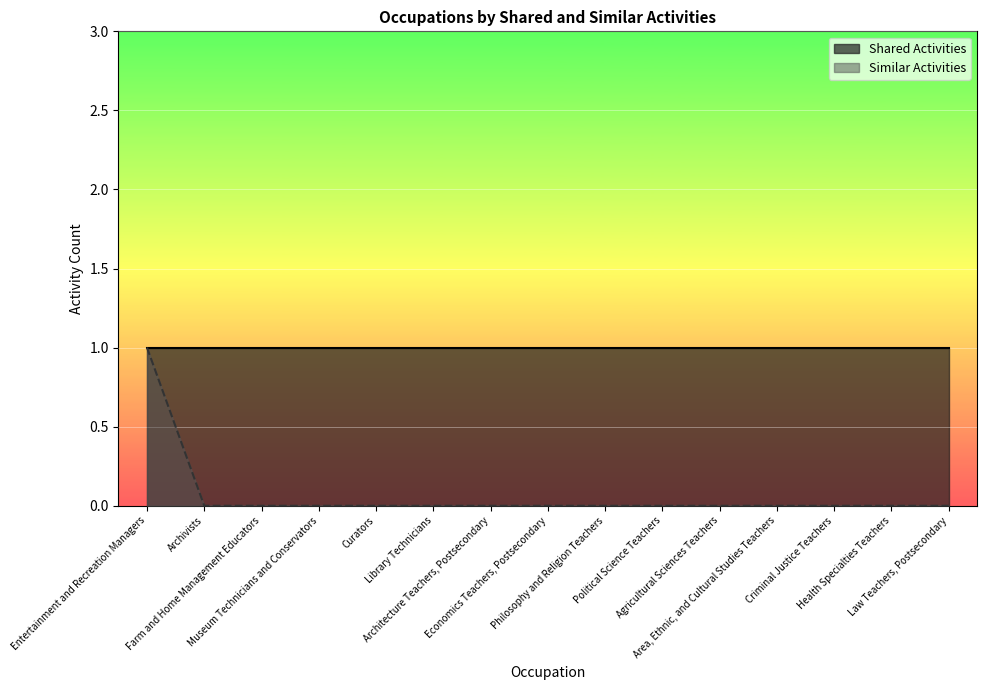

True or false: the data has more than 0 interior local peaks.

False